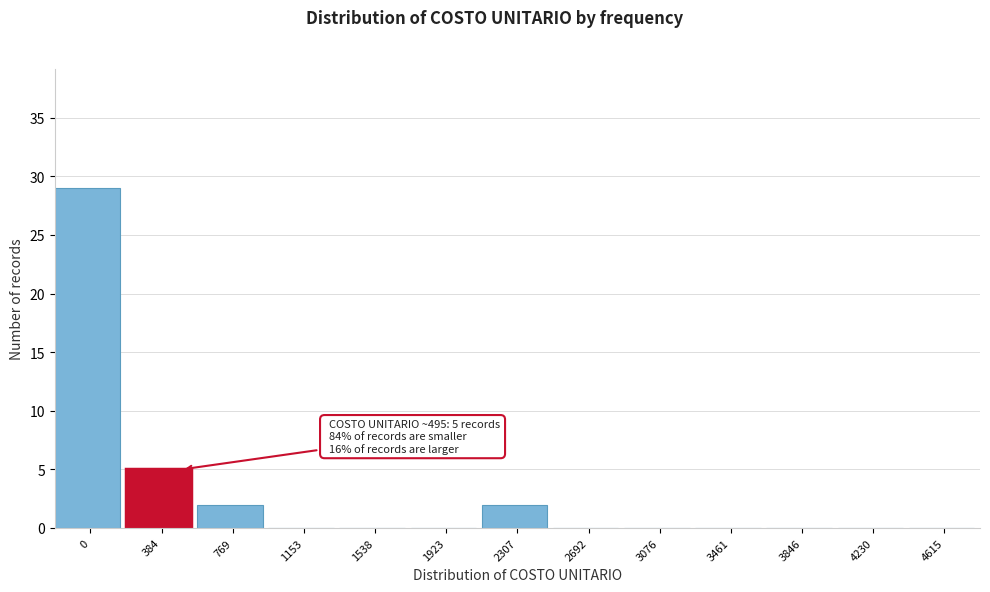

Reading right to left, extract all data points from this chart.

4615=0	4230=0	3846=0	3461=0	3076=0	2692=0	2307=2	1923=0	1538=0	1153=0	769=2	384=5	0=29